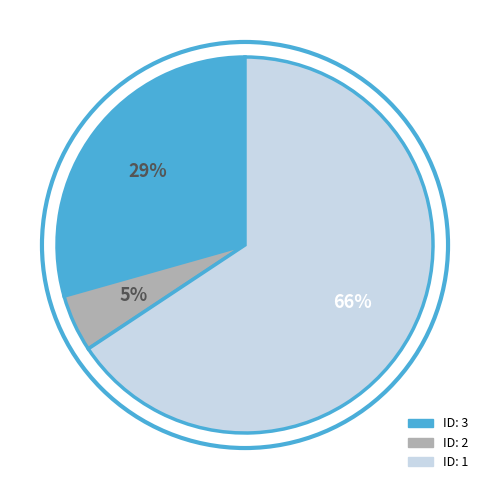

To the nearest percent, what is the average slice percentage?

33%